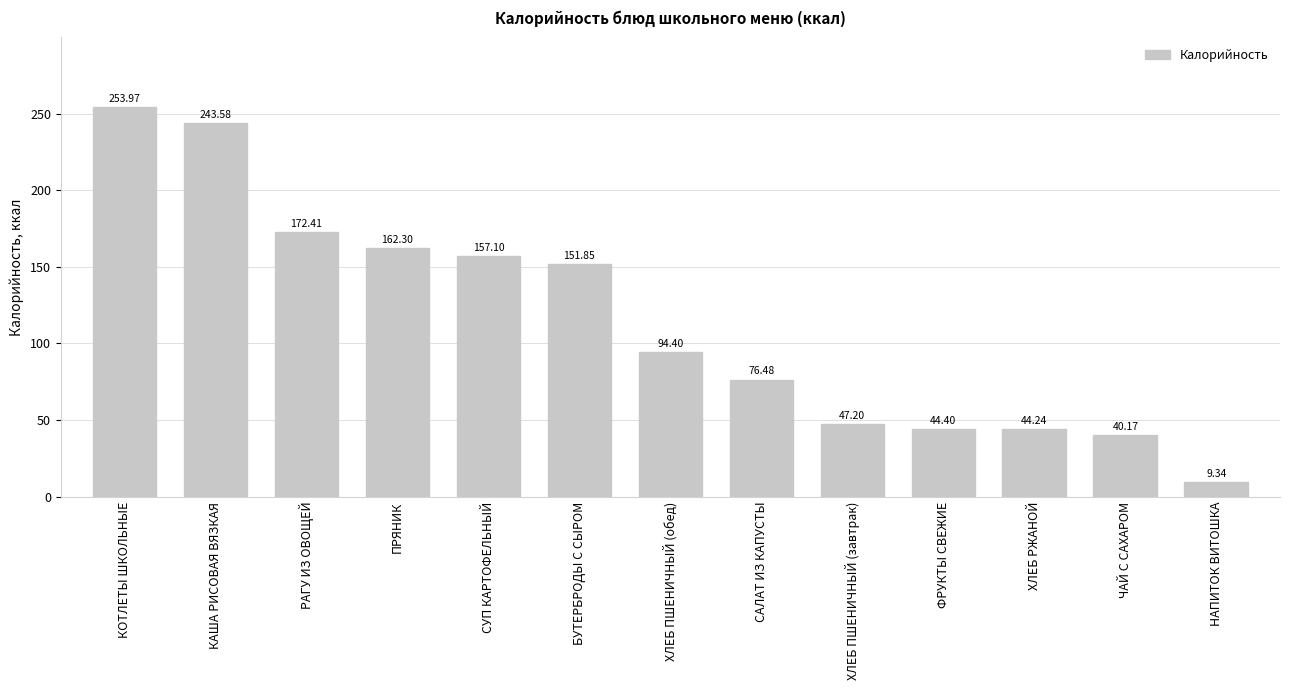

Rank the categories by value from highest to lowest.

КОТЛЕТЫ ШКОЛЬНЫЕ, КАША РИСОВАЯ ВЯЗКАЯ, РАГУ ИЗ ОВОЩЕЙ, ПРЯНИК, СУП КАРТОФЕЛЬНЫЙ, БУТЕРБРОДЫ С СЫРОМ, ХЛЕБ ПШЕНИЧНЫЙ (обед), САЛАТ ИЗ КАПУСТЫ, ХЛЕБ ПШЕНИЧНЫЙ (завтрак), ФРУКТЫ СВЕЖИЕ, ХЛЕБ РЖАНОЙ, ЧАЙ С САХАРОМ, НАПИТОК ВИТОШКА